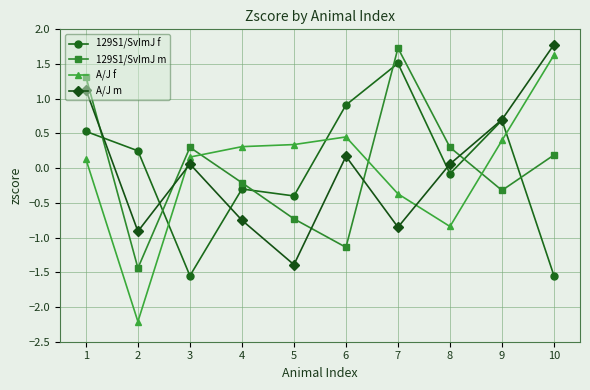

At which category is the sum across all series the highest?

1